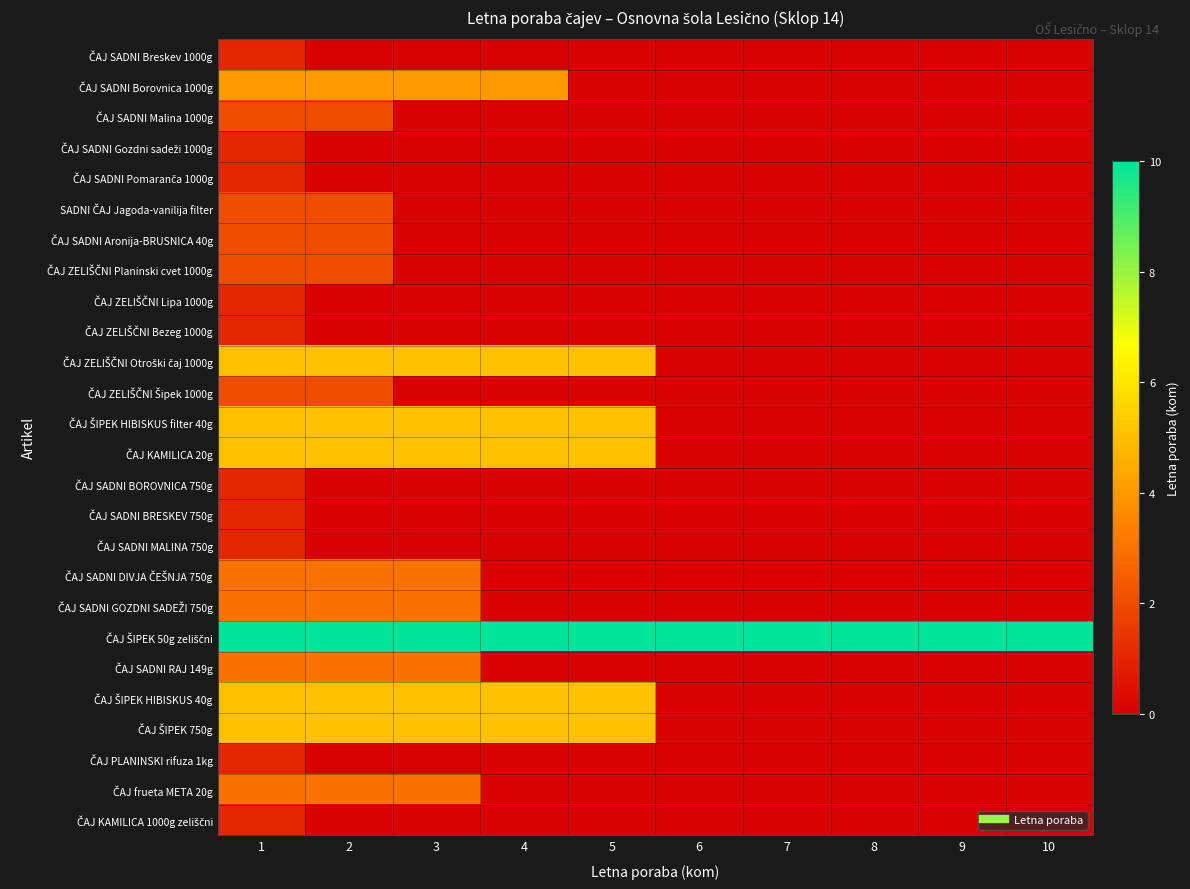

Between 8 and 9, which is larger?

8